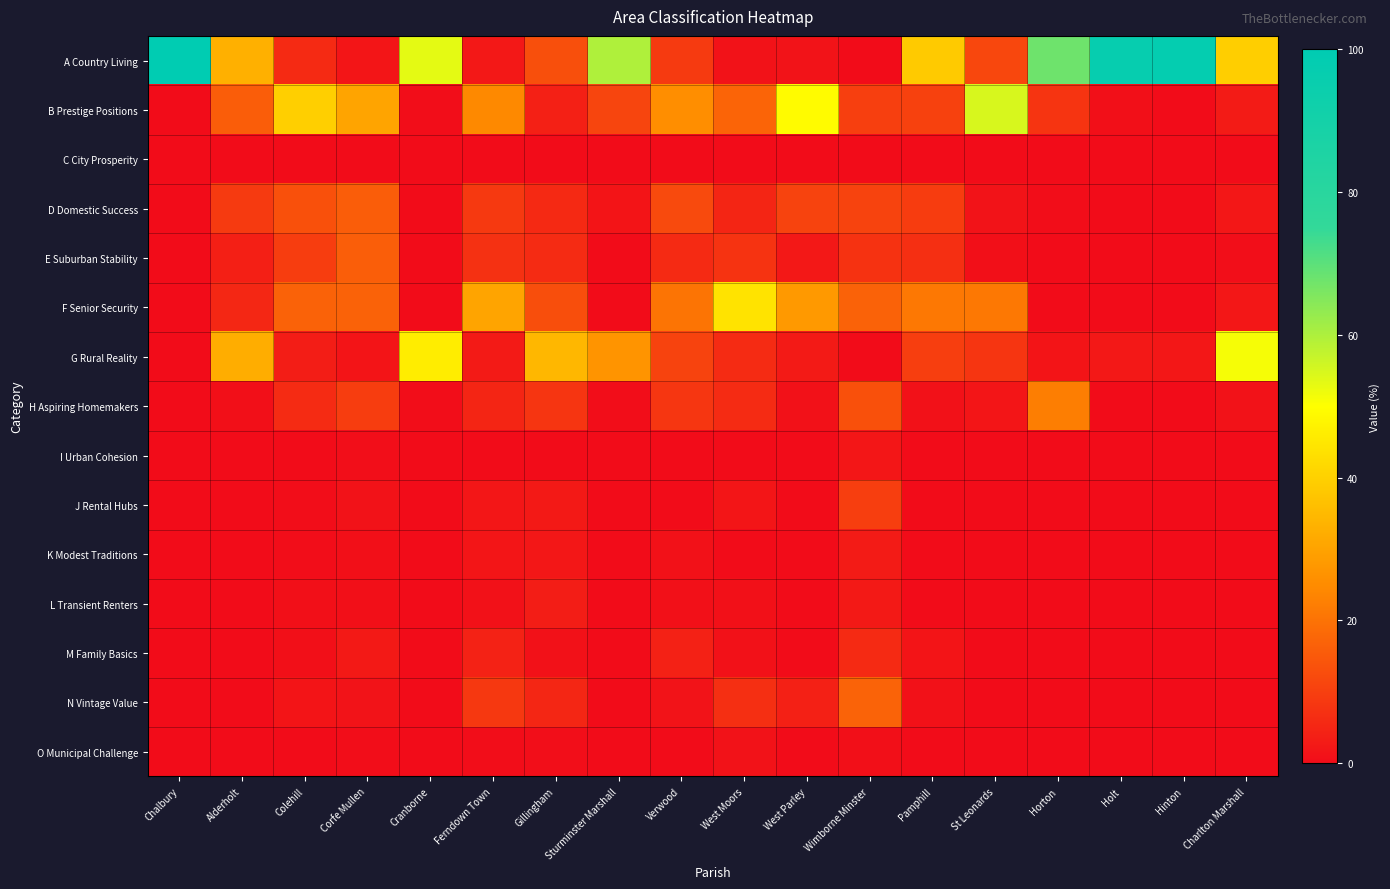

Which series has the largest total across all categories?

A Country Living